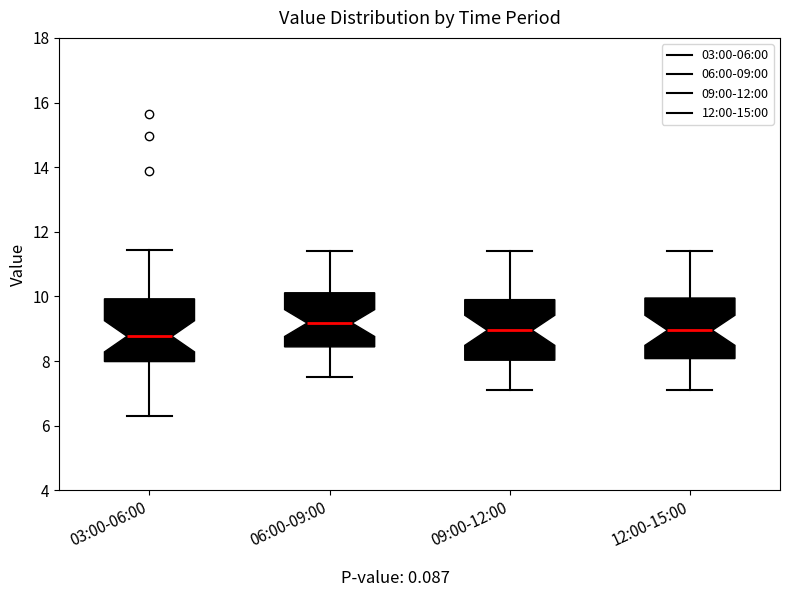

Reading left to right, read every box against the y-axis: the position of its median line, the range the box covers, and the ends of its whiskers. The values are not printed on the chart, so give them approximately, as read against the axis.

03:00-06:00: median 8.8, box 8.0 to 10.0, whiskers 6.4 to 11.4
06:00-09:00: median 9.2, box 8.4 to 10.2, whiskers 7.6 to 11.4
09:00-12:00: median 9.0, box 8.0 to 10.0, whiskers 7.2 to 11.4
12:00-15:00: median 9.0, box 8.0 to 10.0, whiskers 7.2 to 11.4